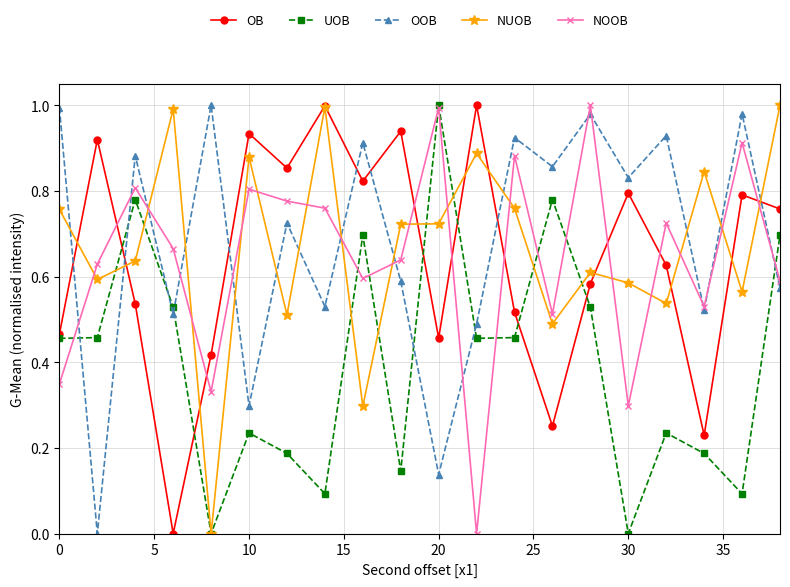

True or false: OOB has more than 2 points higher than both neighbors.

True